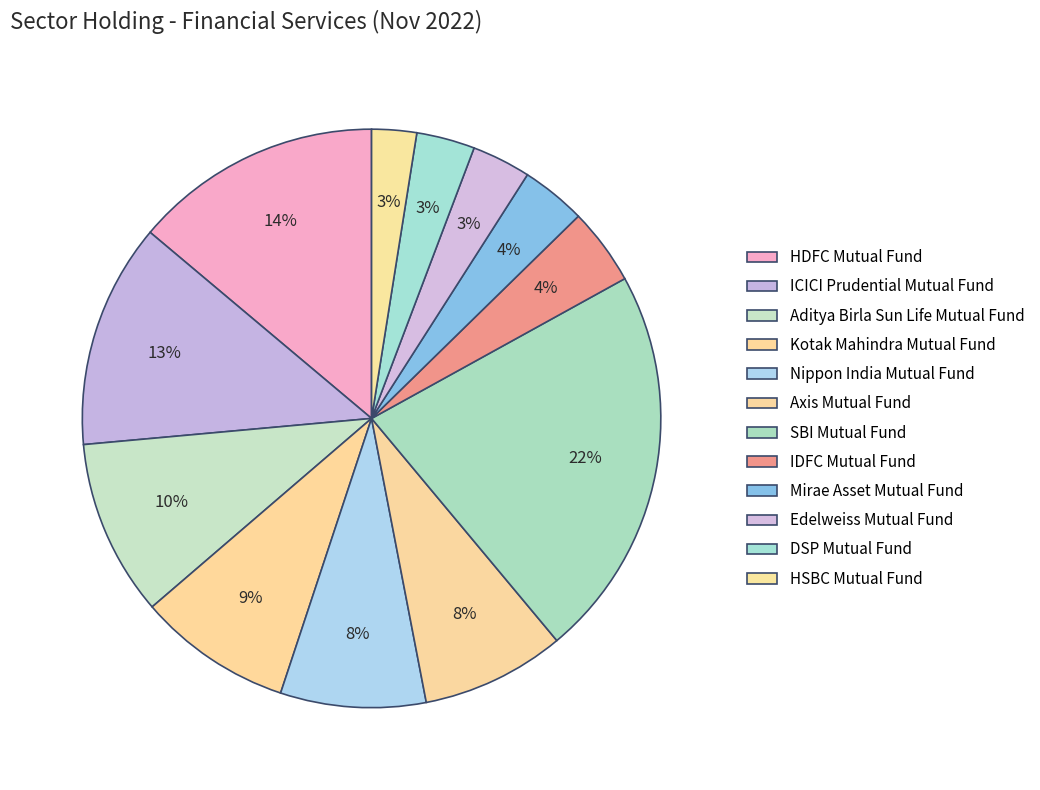

Which slice is the largest?

SBI Mutual Fund